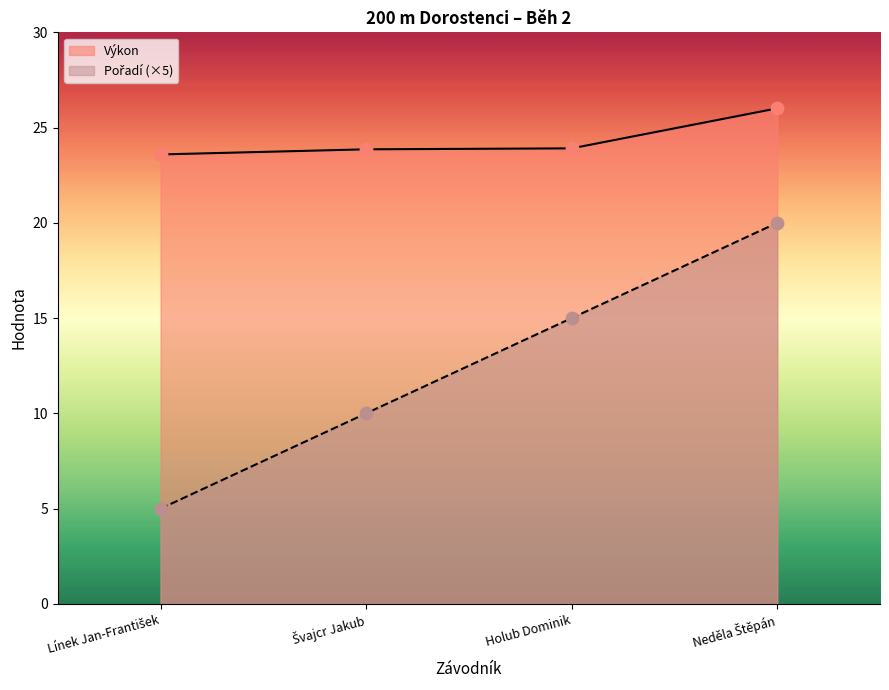

Which series contains the lowest Y value?

Pořadí